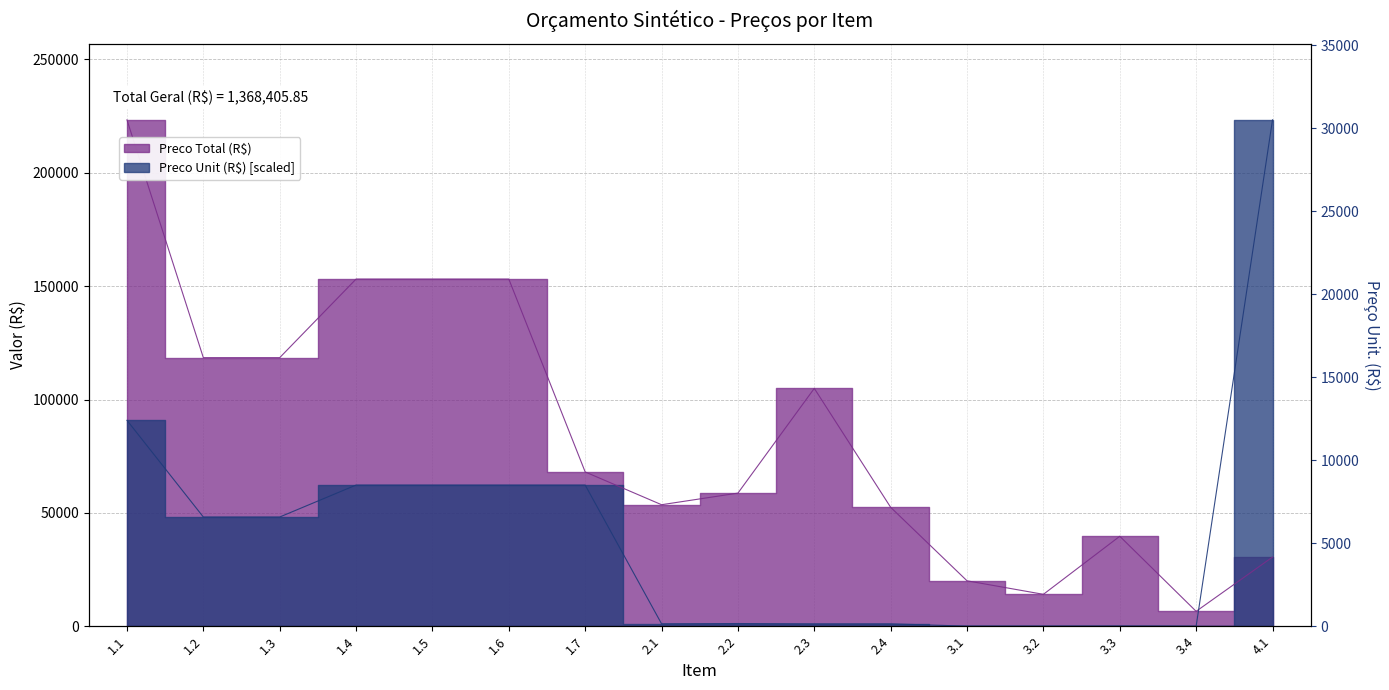

Where does the Preco Unit (R$) series first go above 48182?

1.1